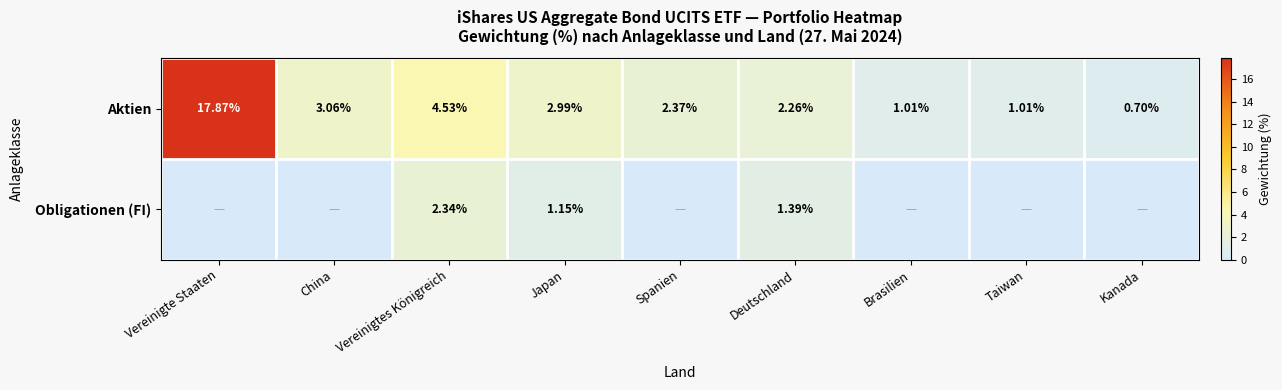

At which label is Aktien closest to 9?

Vereinigtes Königreich